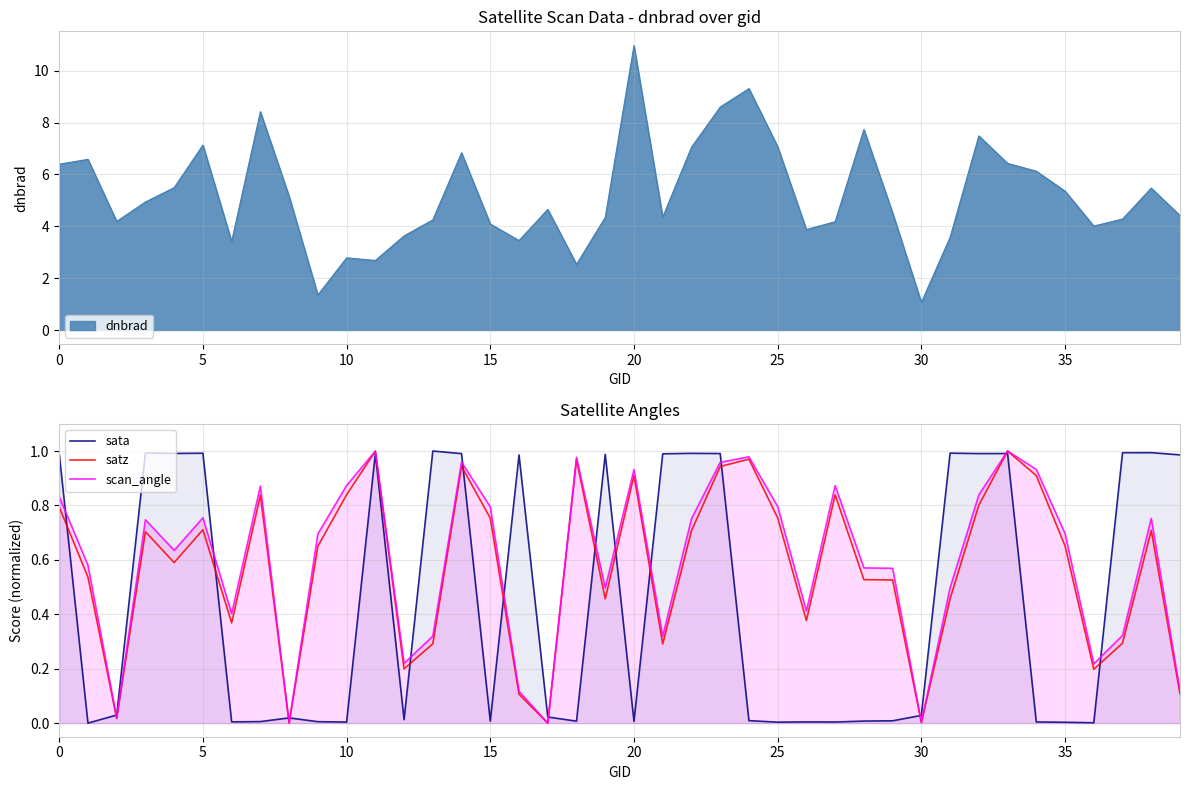

What is the average value of the scan_angle series?

0.6